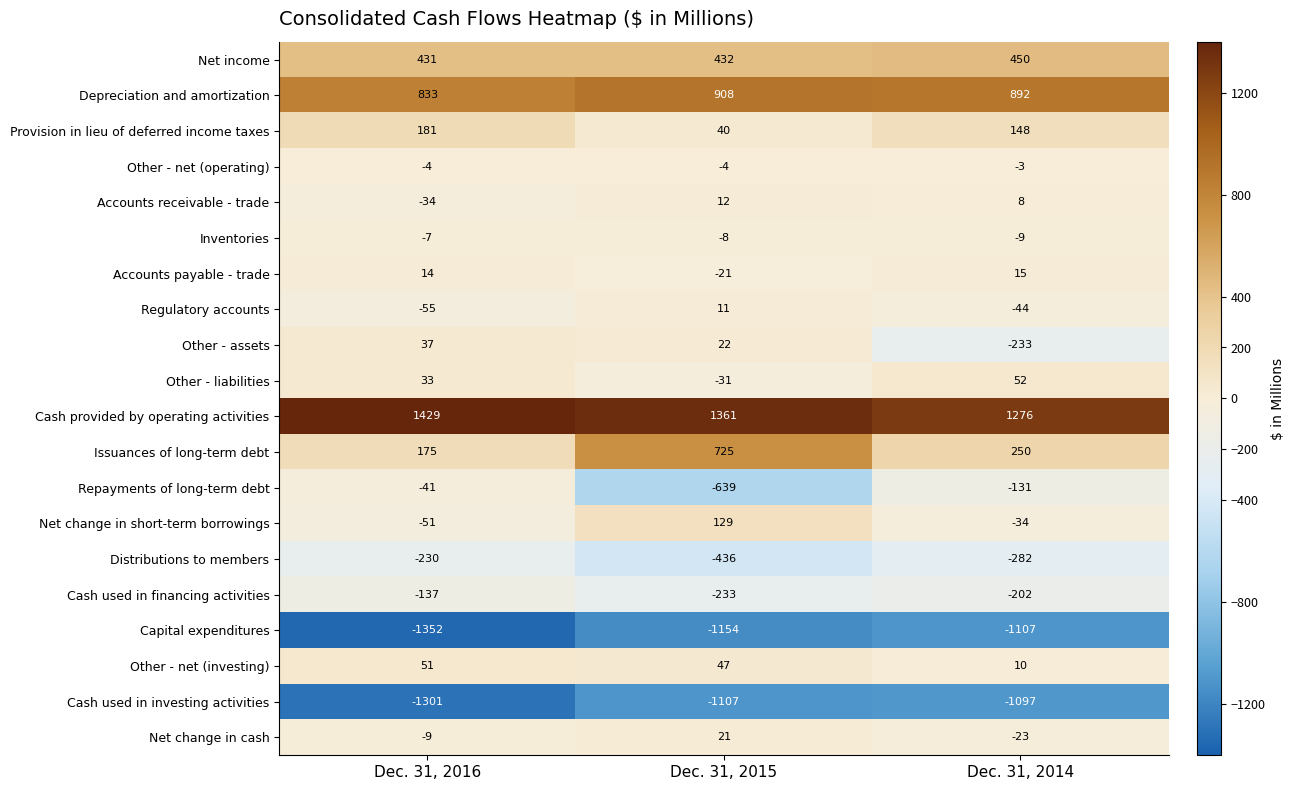

Which series has the largest range (max minus min)?

Repayments of long-term debt